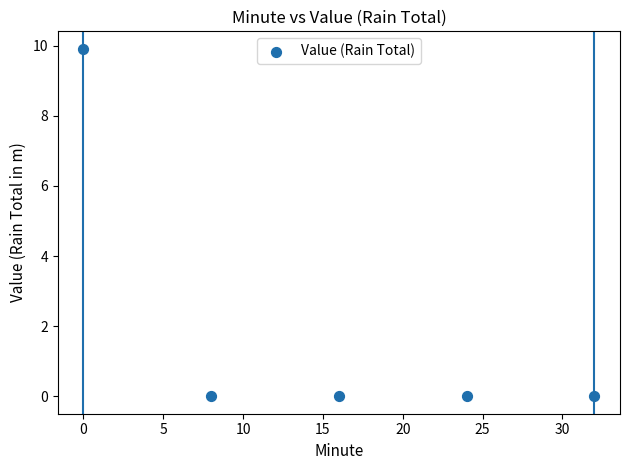

What is the range of X values (max minus min)?

32.0